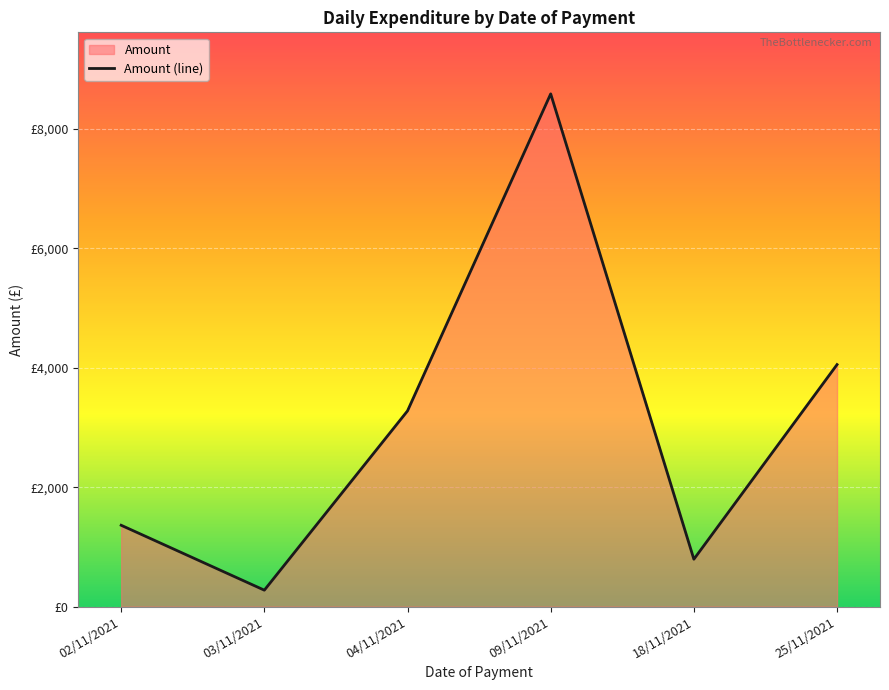

How many values are below 3278?

3